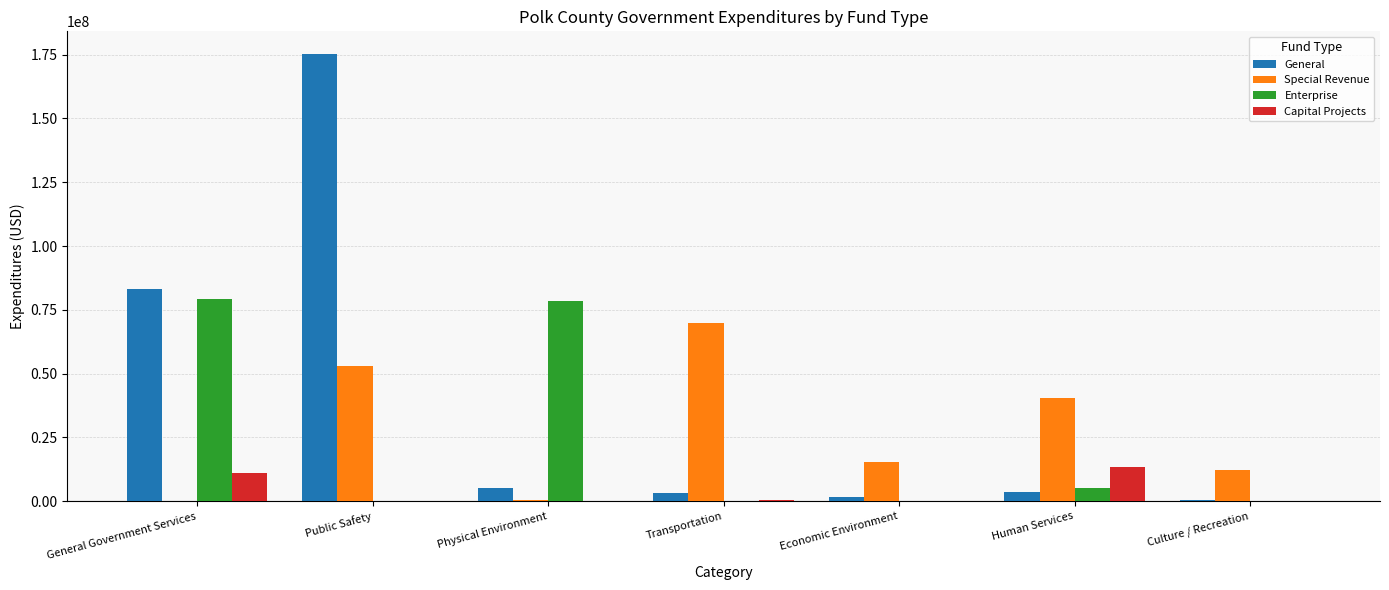

What is the spread (max minus min) of values at Culture / Recreation?

12325705